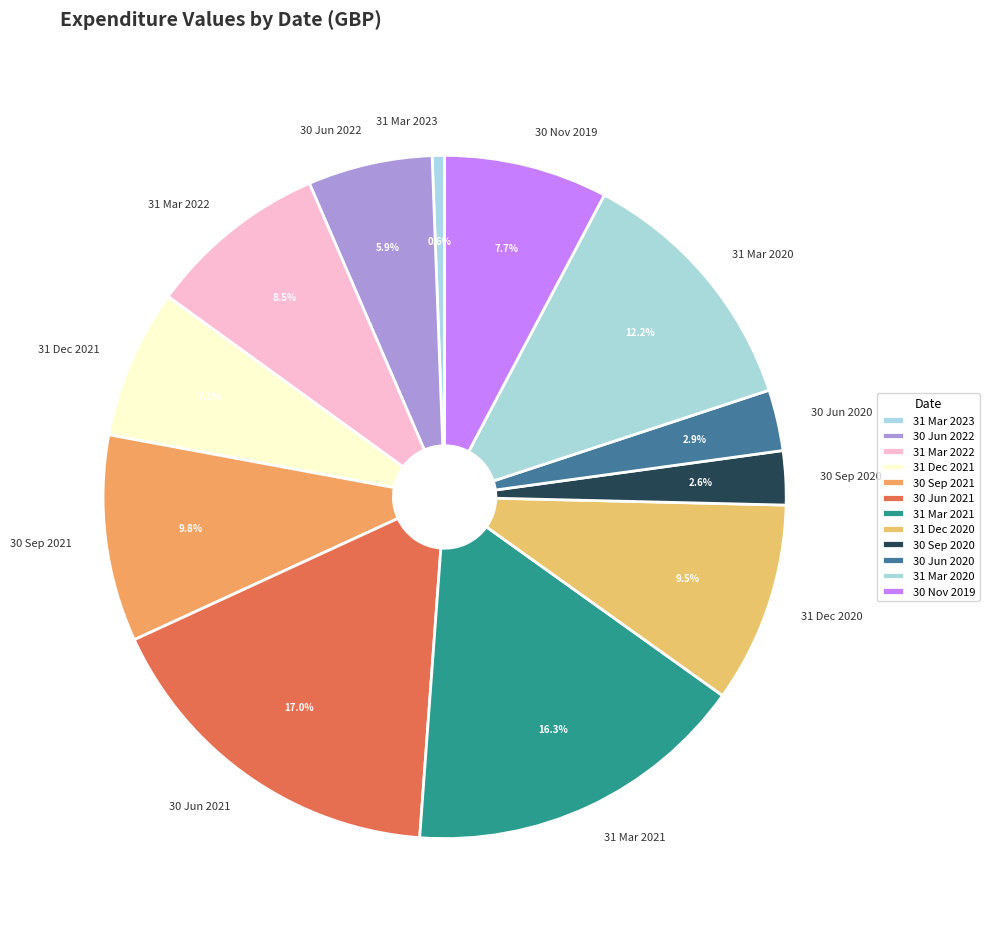

Is it true that 30 Jun 2021 is 17% of the pie?

True